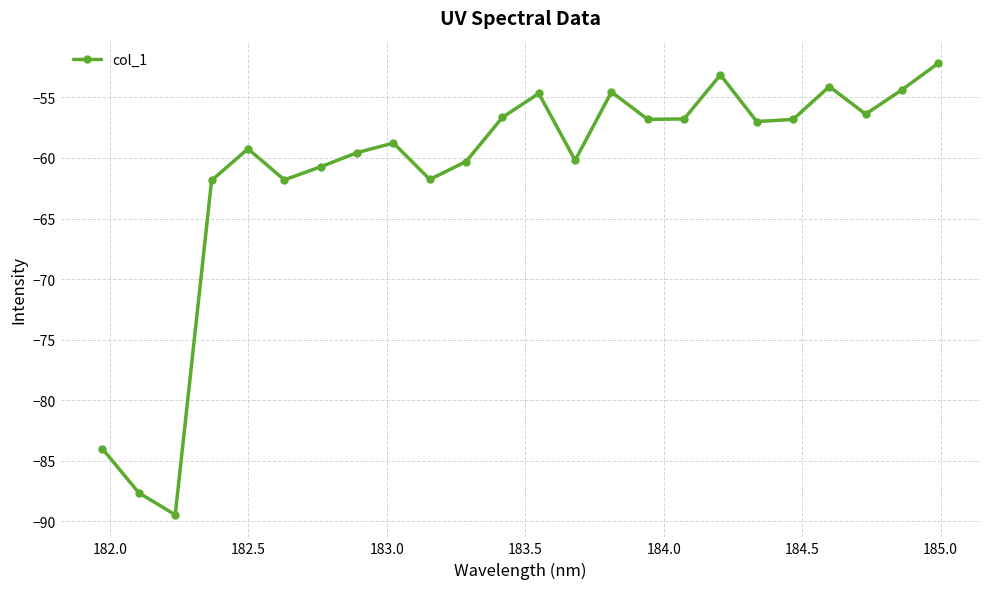

What is the minimum value shown in the chart?

-89.4